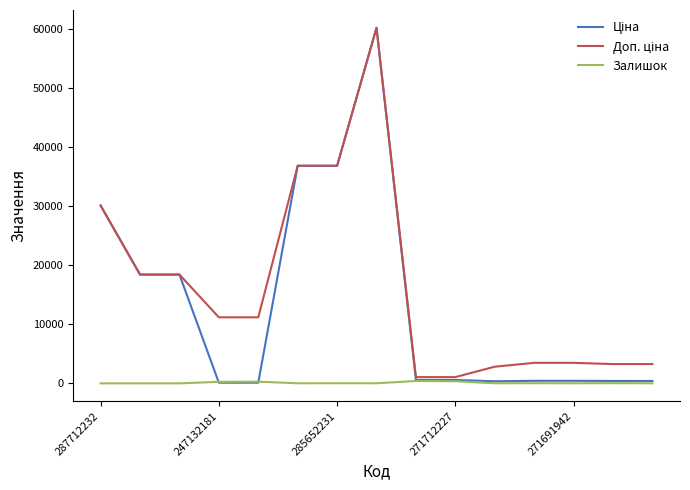

What is the maximum value shown in the chart?

60205.6